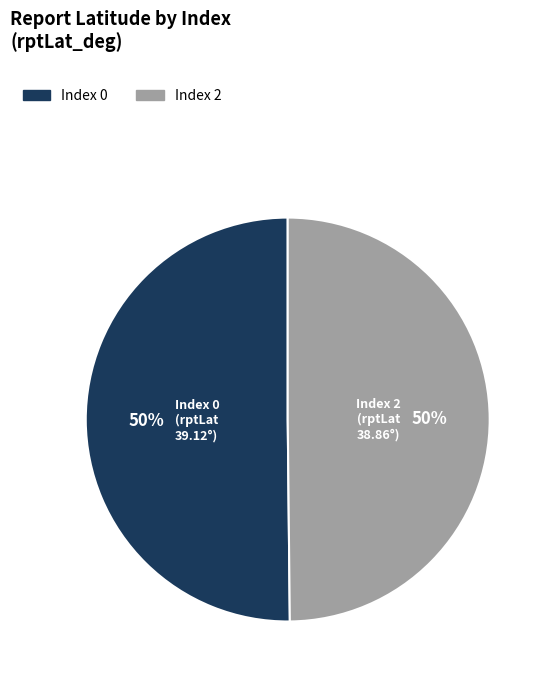

To the nearest percent, what is the average slice percentage?

50%